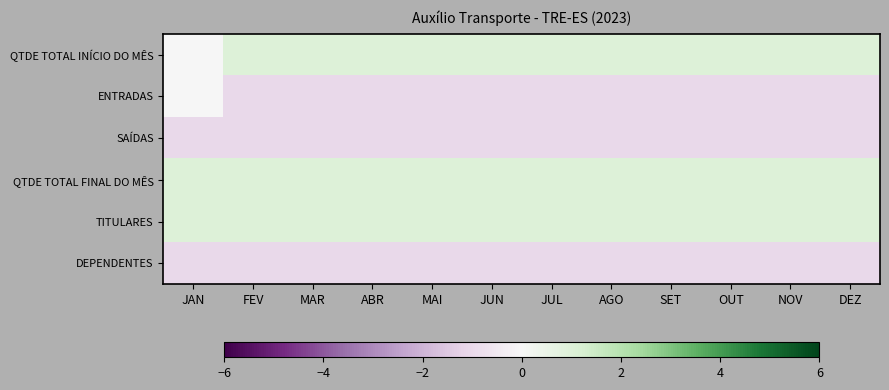

Which has a higher value, JUN or ABR?

JUN